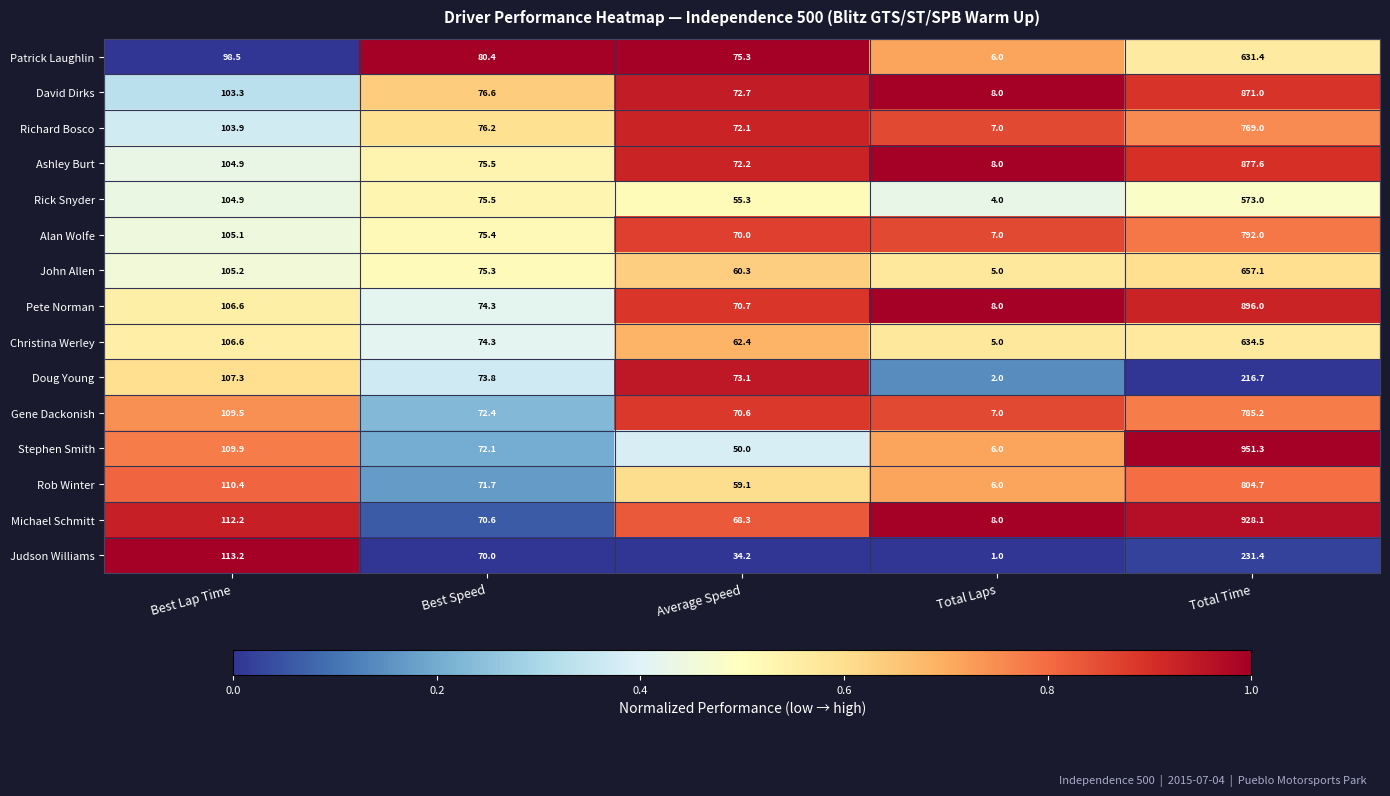

Read the Rick Snyder value at Total Laps.

4.0